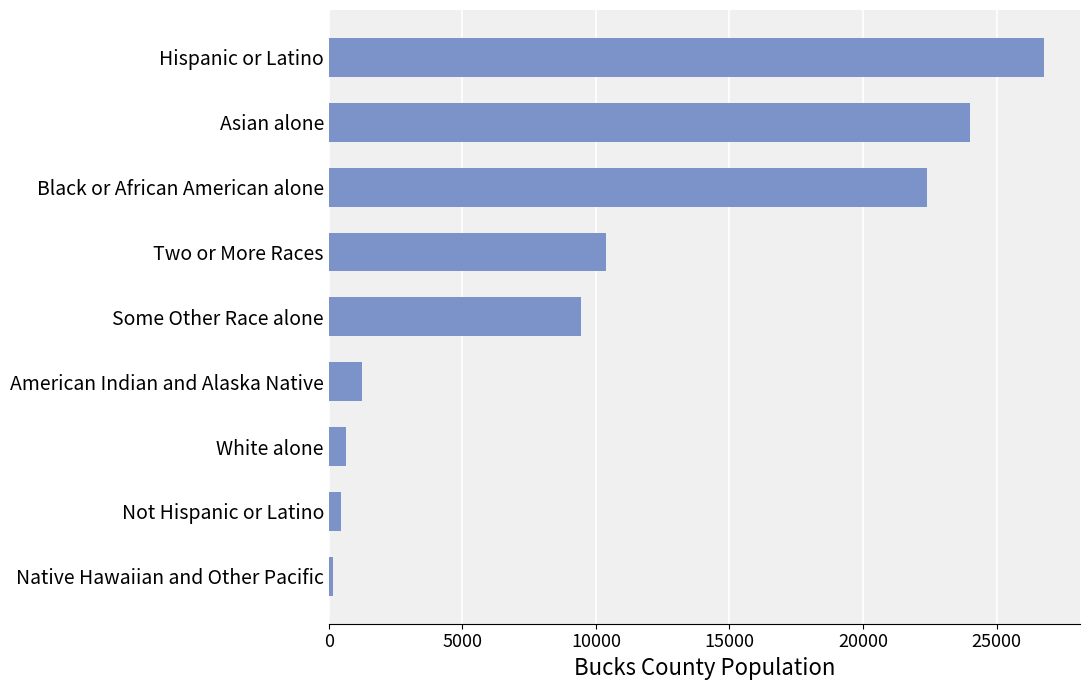

What is the difference between the maximum and second lowest values?

26315